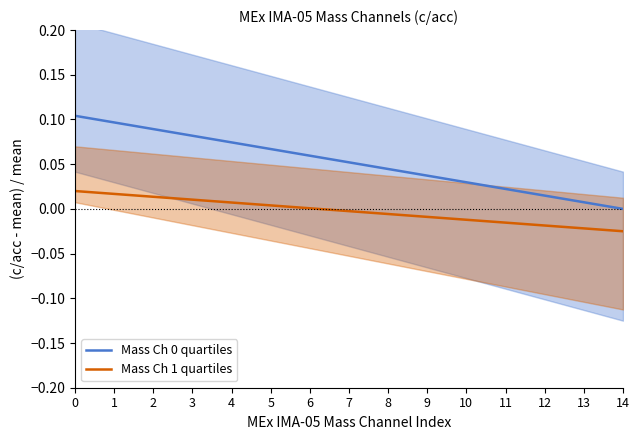

What is the total value across all series at 5?

0.1